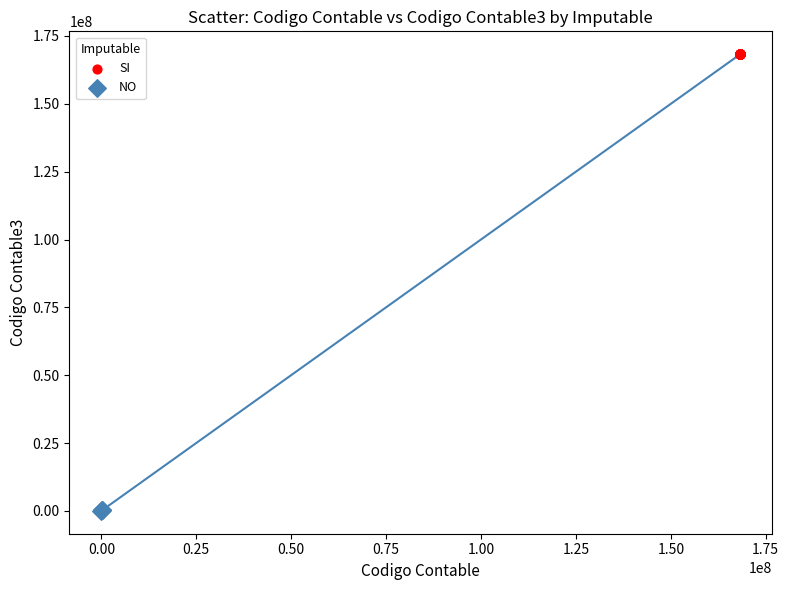

Which series reaches the minimum Y coordinate?

NO